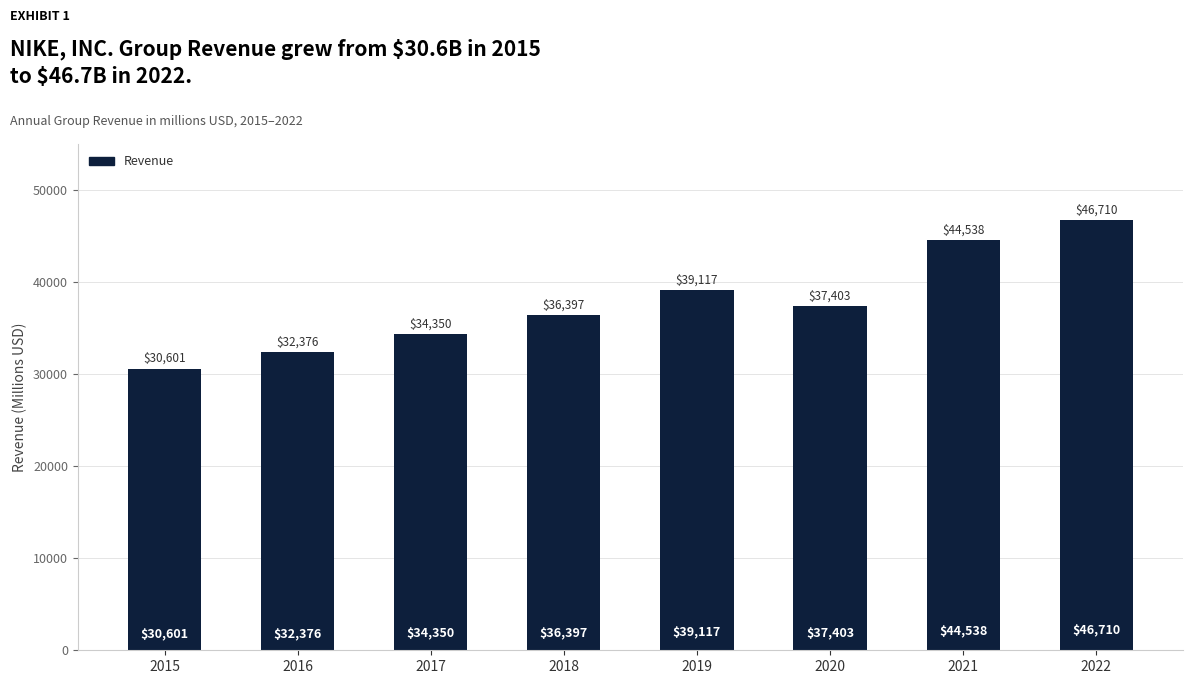

Count the number of categories in the chart.

8